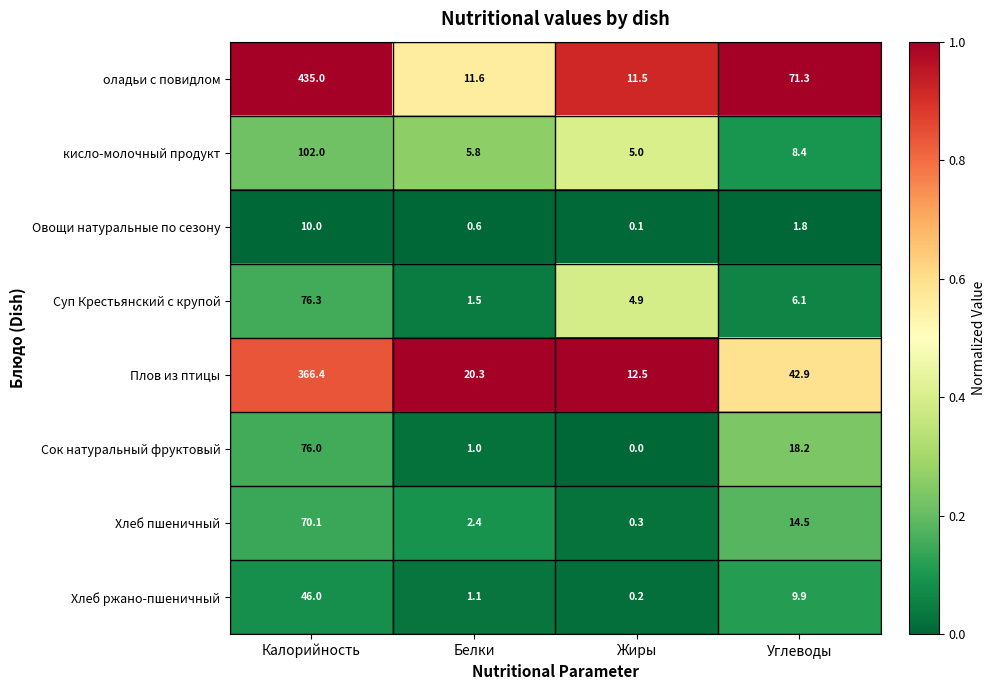

How many series are shown in this chart?

8